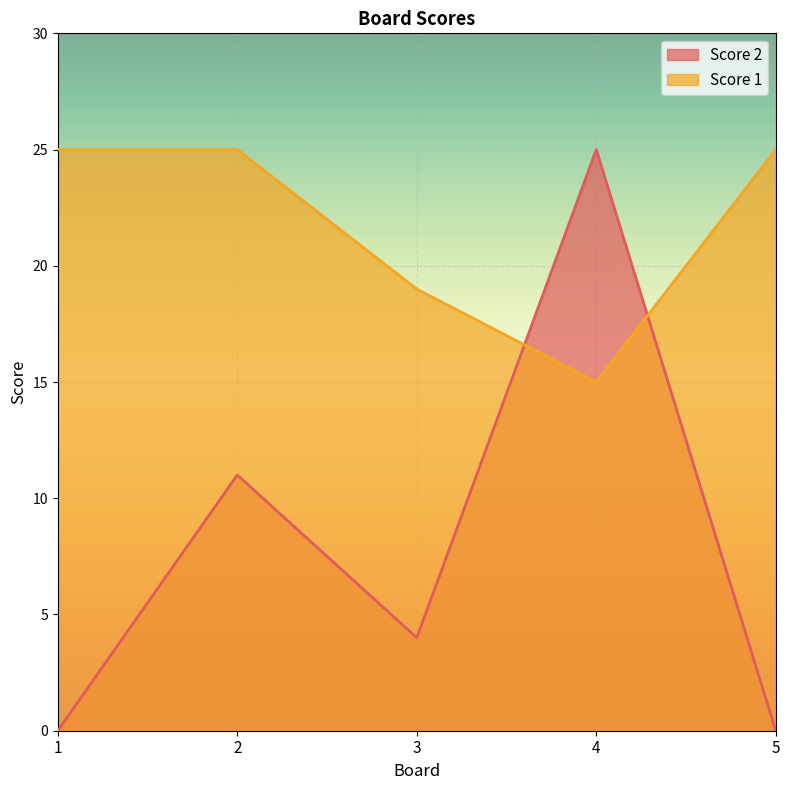

What is the average value of the Score 2 series?

8